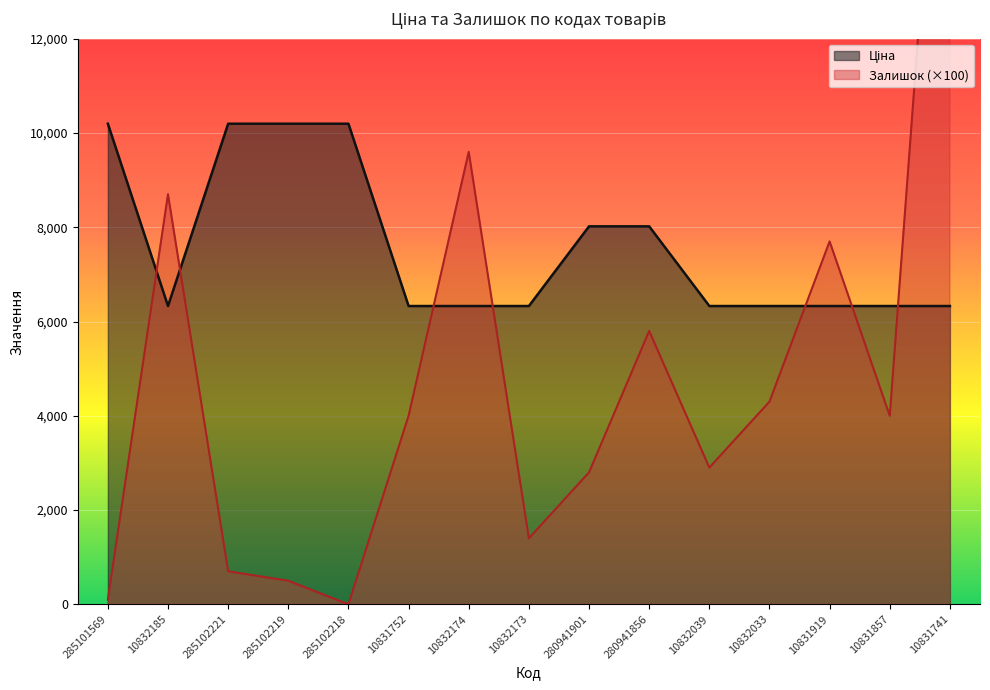

What is the spread (max minus min) of values at 10832173?

4928.7